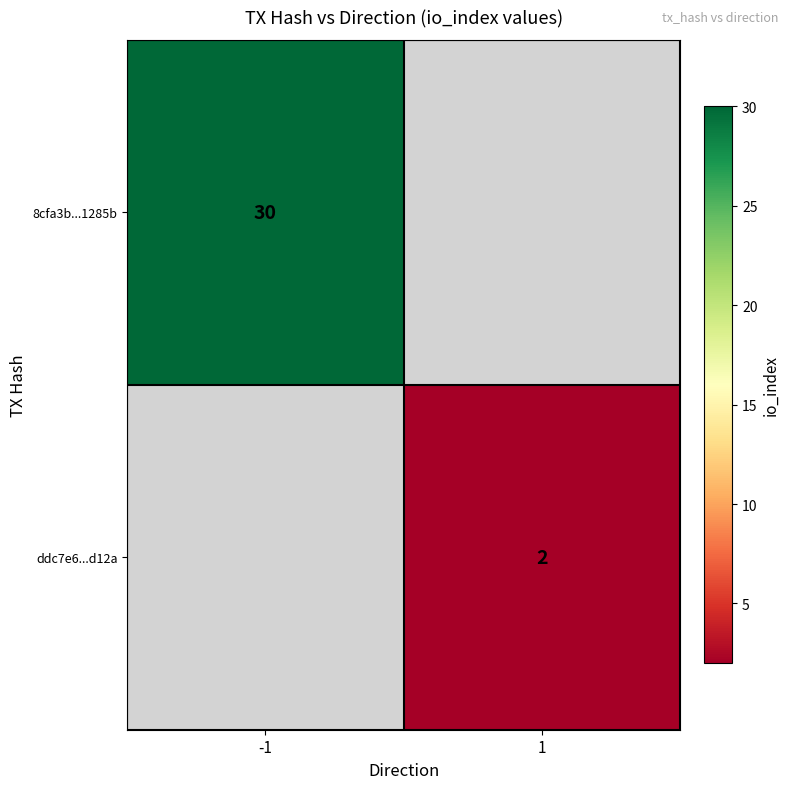

The ddc7e6...d12a series shows 2 at 1. True or false?

True